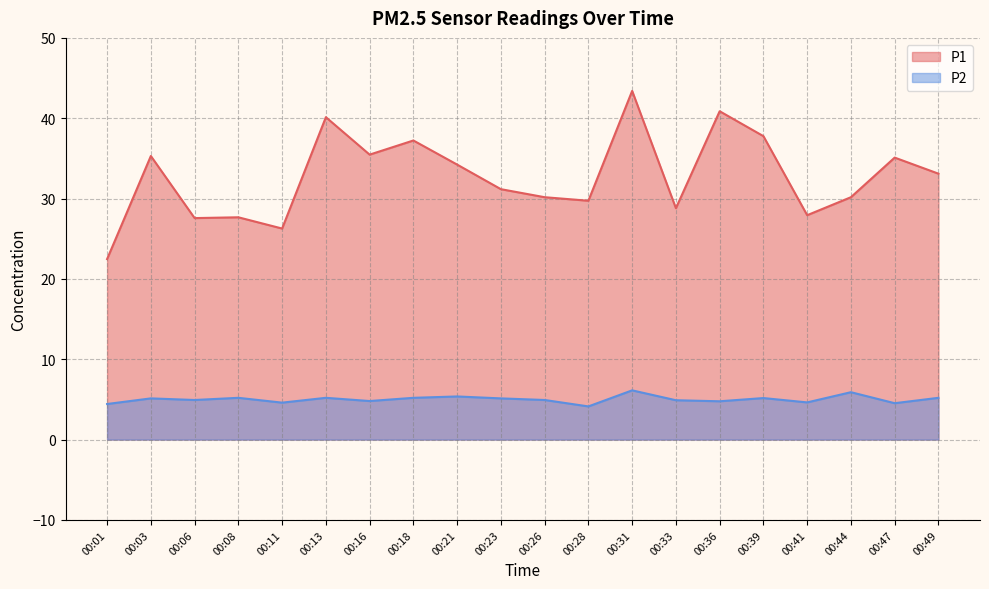

Is the value of P2 at 00:11 greater than the value of P1 at 00:44?

No